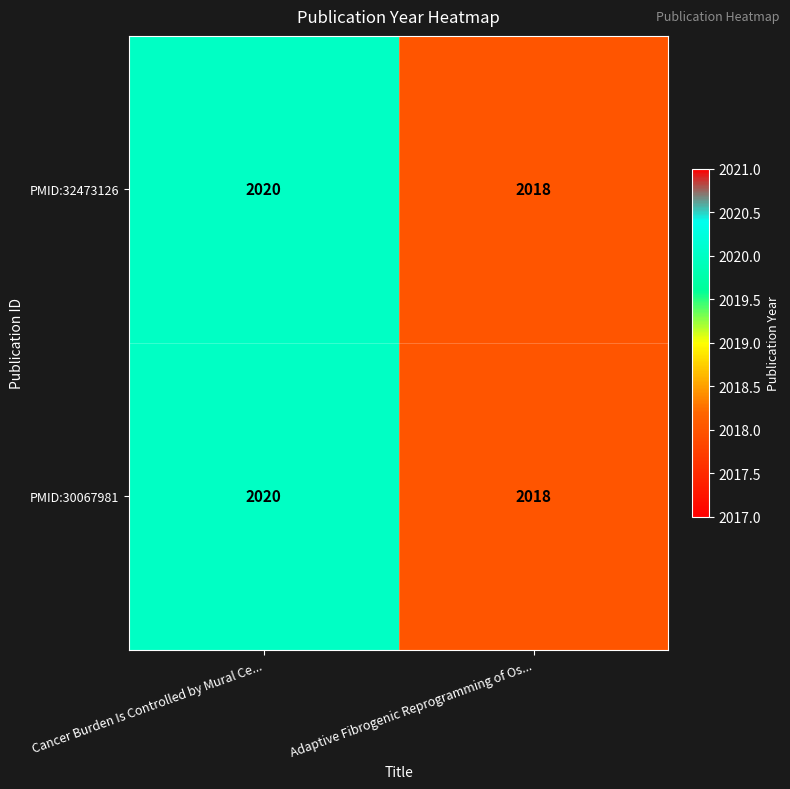

The value of PMID:32473126 at Adaptive Fibrogenic Reprogramming of Os... is 2752. True or false?

False